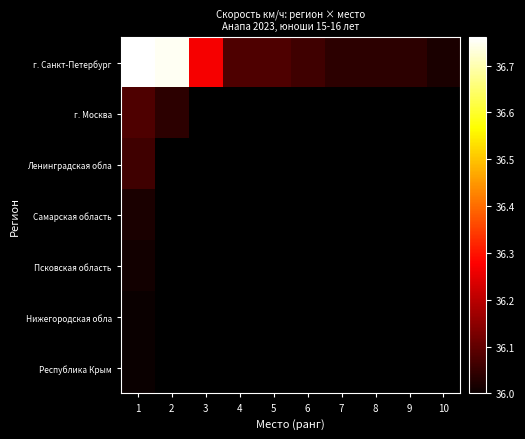

At which category is the sum across all series the highest?

1